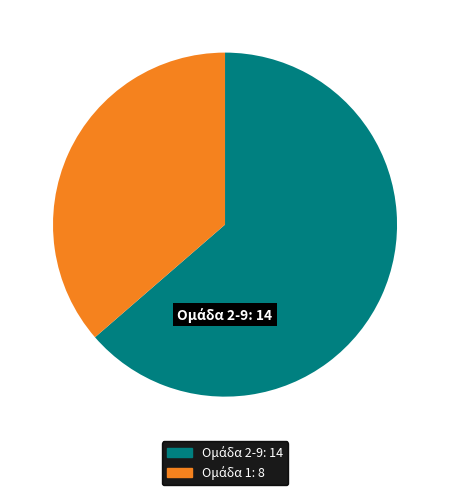

Does any single category account for the majority?

Yes